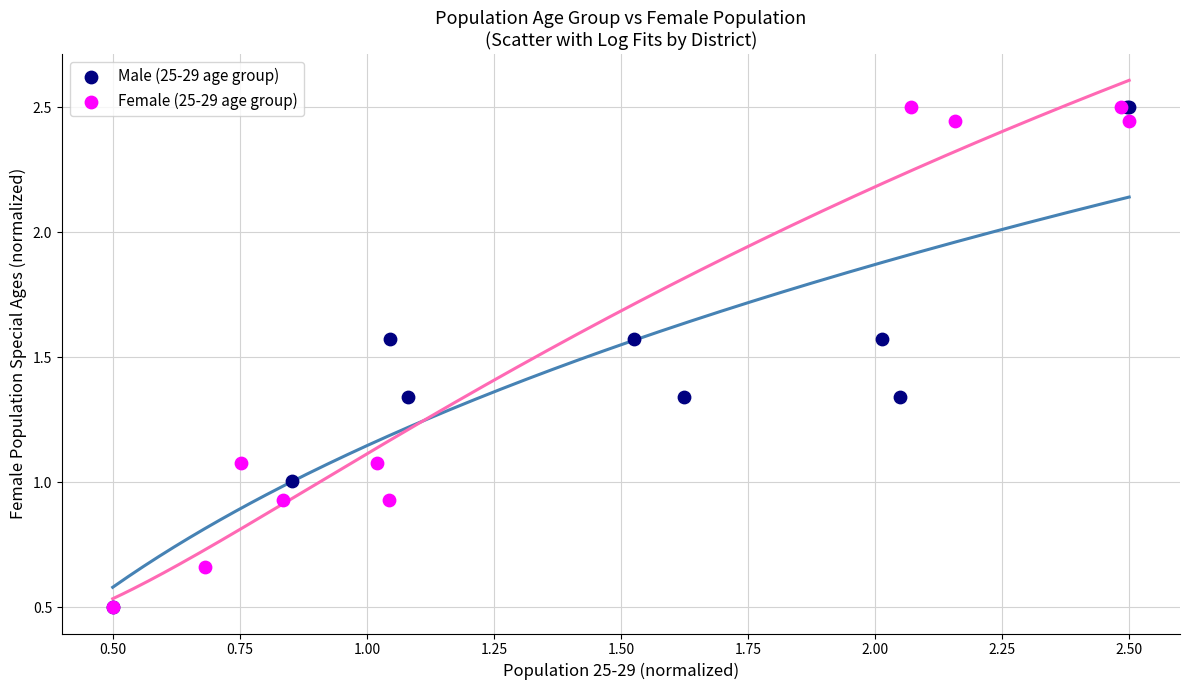

What are all the series names shown in the legend?

Male (25-29 age group), Female (25-29 age group)